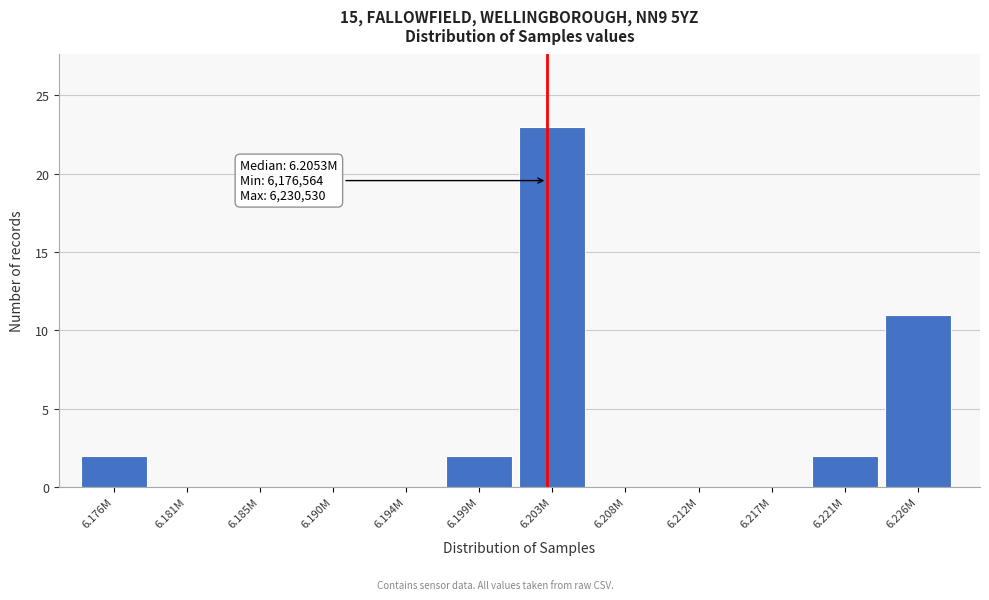

Reading left to right, what are all the values shown in this chart?

6.176M=2	6.181M=0	6.185M=0	6.190M=0	6.194M=0	6.199M=2	6.203M=23	6.208M=0	6.212M=0	6.217M=0	6.221M=2	6.226M=11